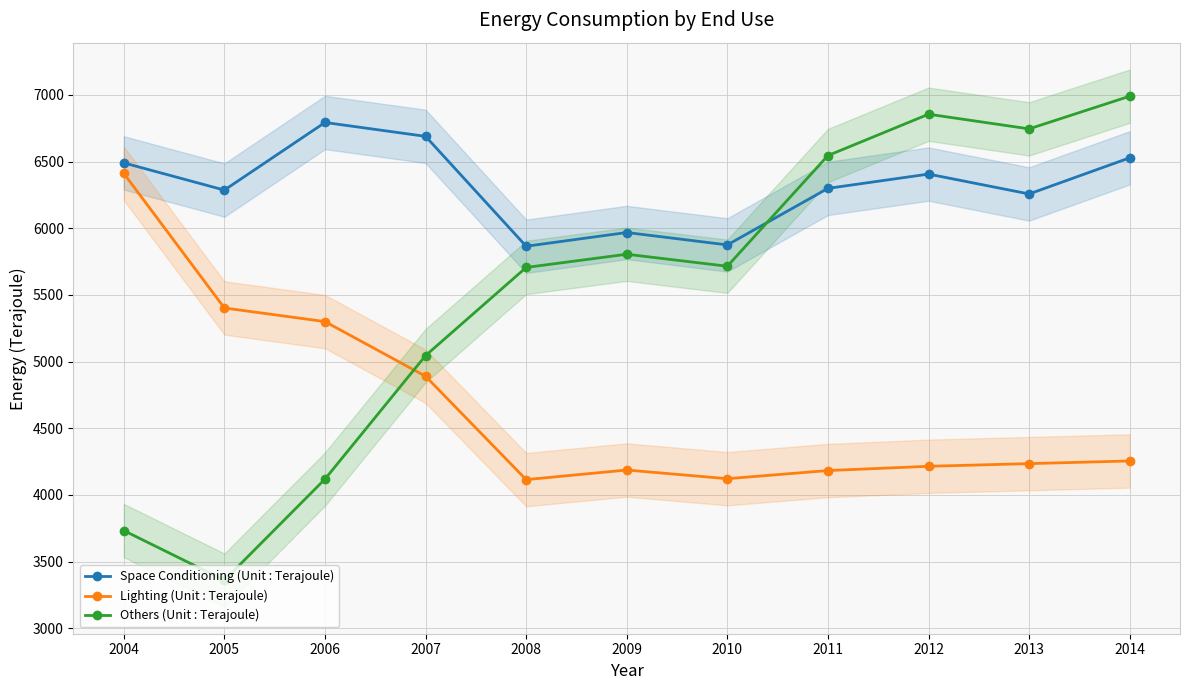

What is the difference between the maximum and second lowest values in the Lighting (Unit : Terajoule) series?

2289